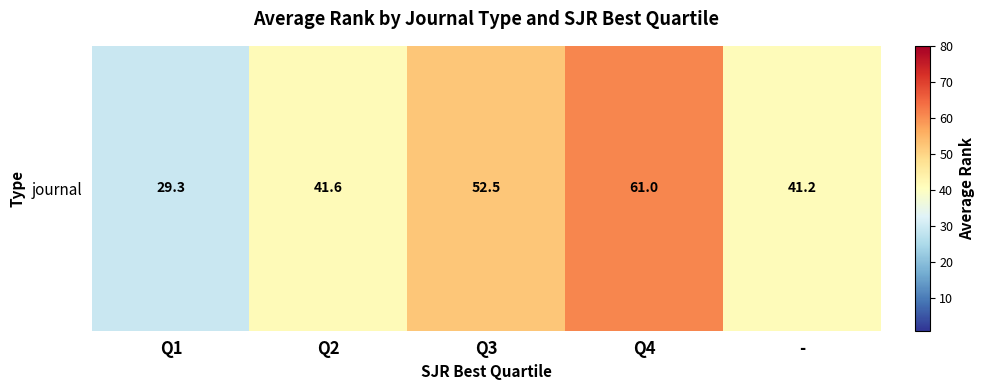

What is the greatest value displayed?

61.0